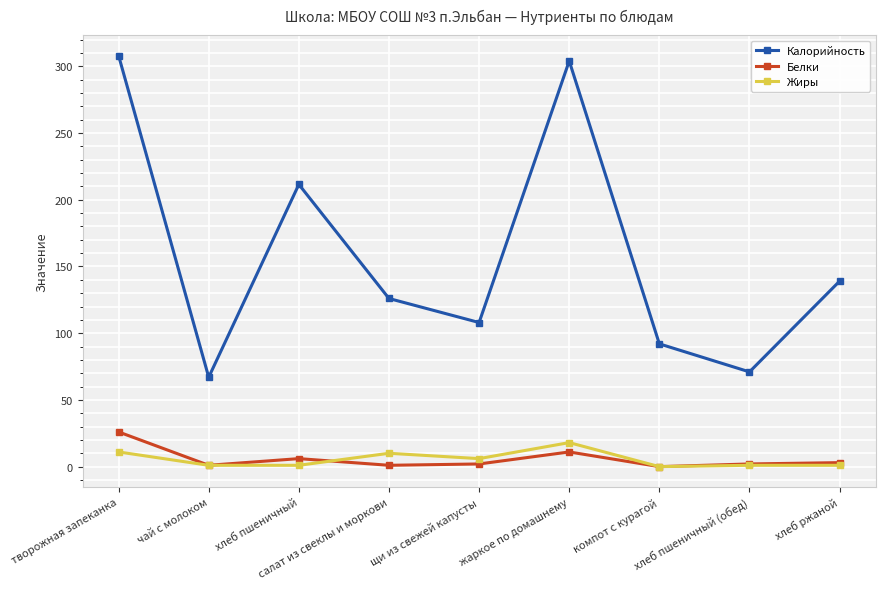

What is the difference between the second highest and second lowest values in the Калорийность series?

233.0